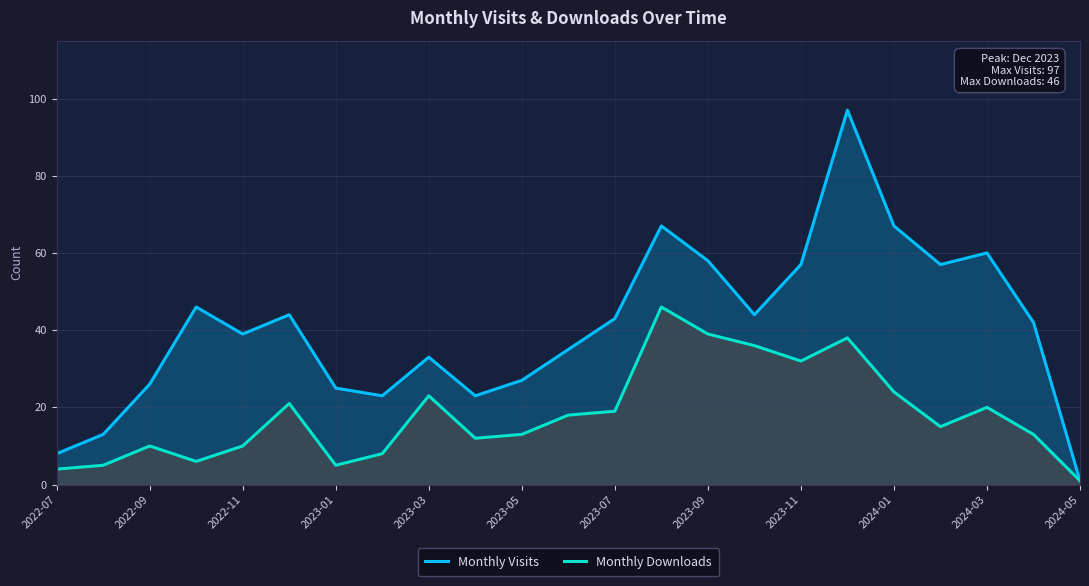

What is the spread (max minus min) of values at 2023-11?

25